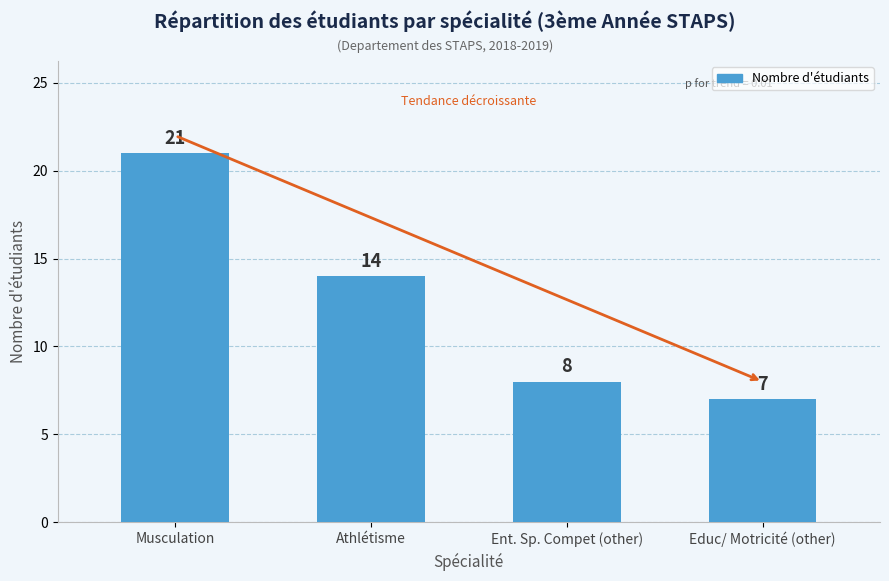

Are the bars grouped side by side (vs. stacked)?

No